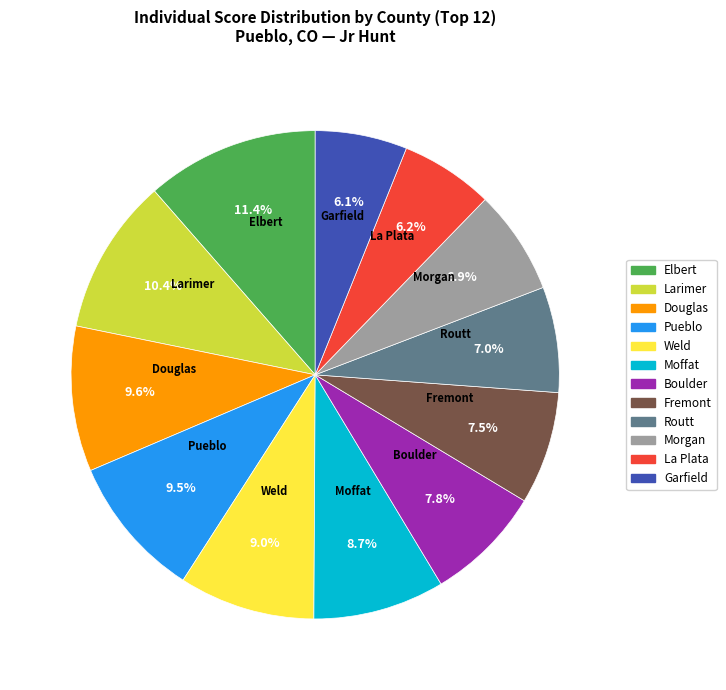

Count the number of slices in the pie.

12